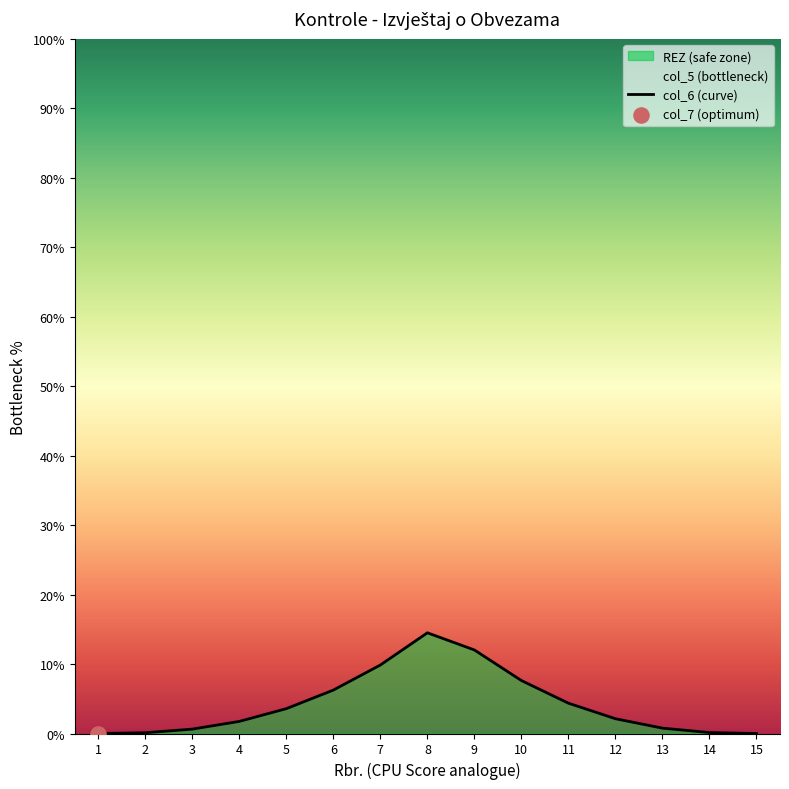

Between 4 and 13, which is larger?

4